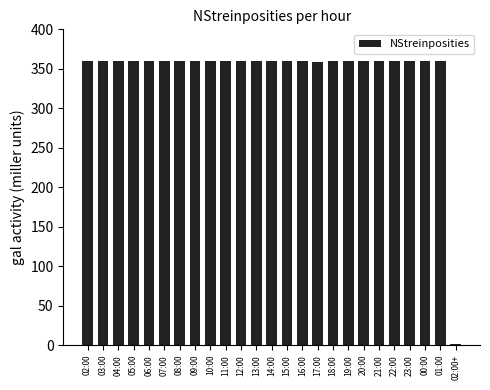

What is the maximum value shown in the chart?

360